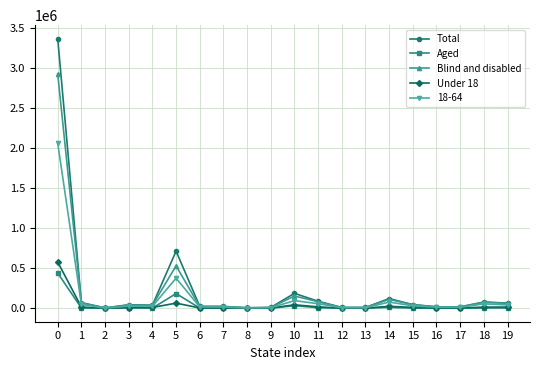

True or false: Aged has a value of 440040 at 0.

True